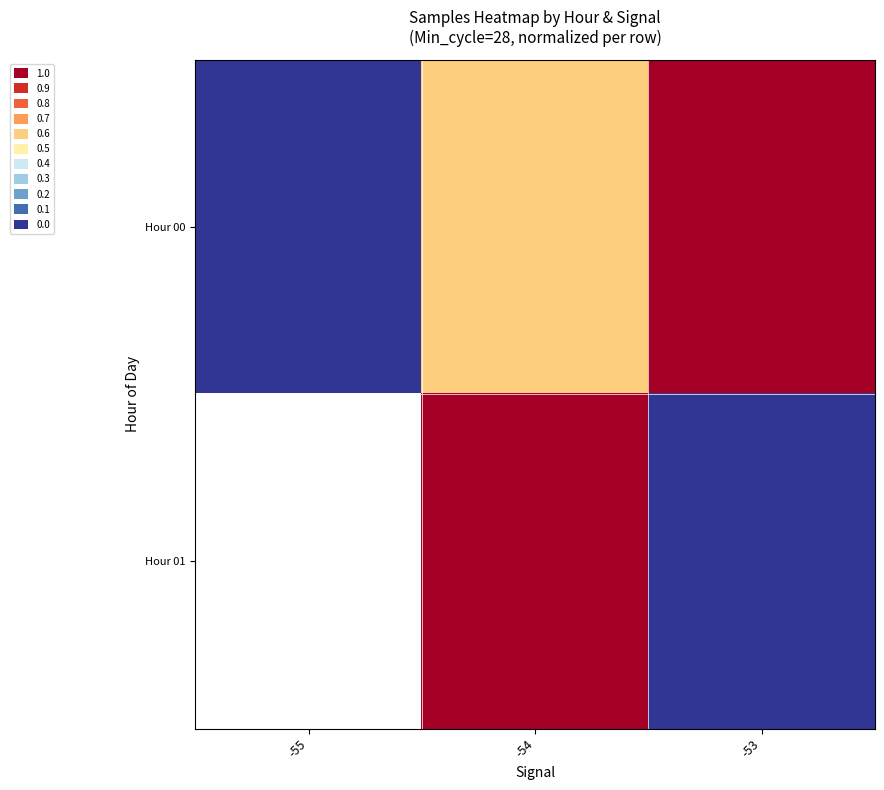

At which category is the sum across all series the highest?

-54